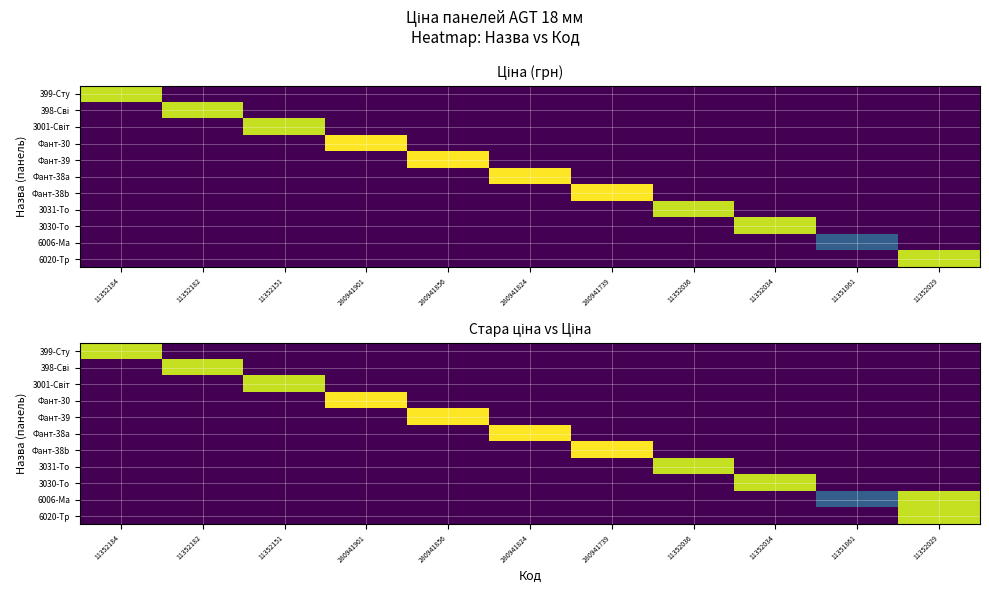

What is the spread (max minus min) of values at 11352034?

6112.5